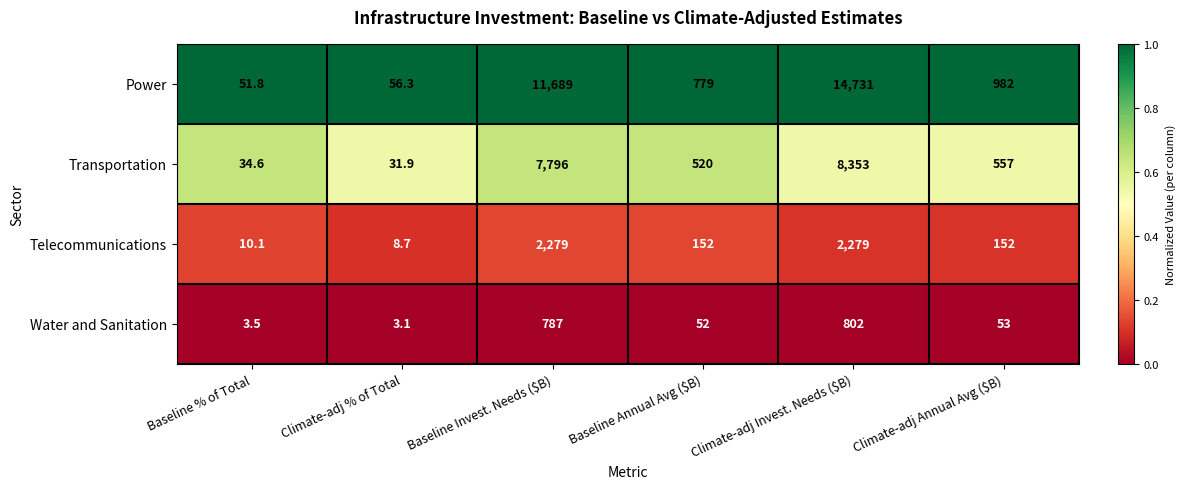

How many data points does each series have?

6